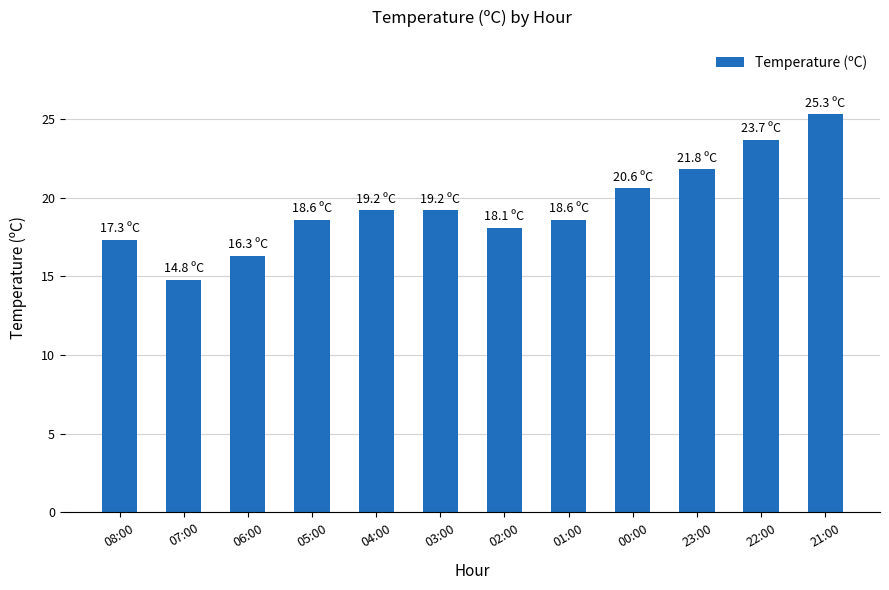

Approximately how many times larger is the value at 00:00 compared to 22:00?

0.9